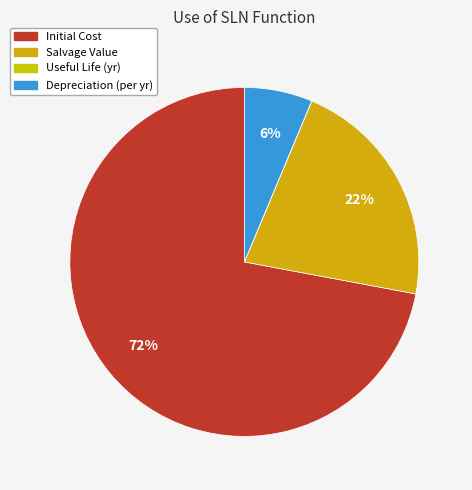

To the nearest percent, what is the combined percentage of Useful Life (yr) and Initial Cost?

72%